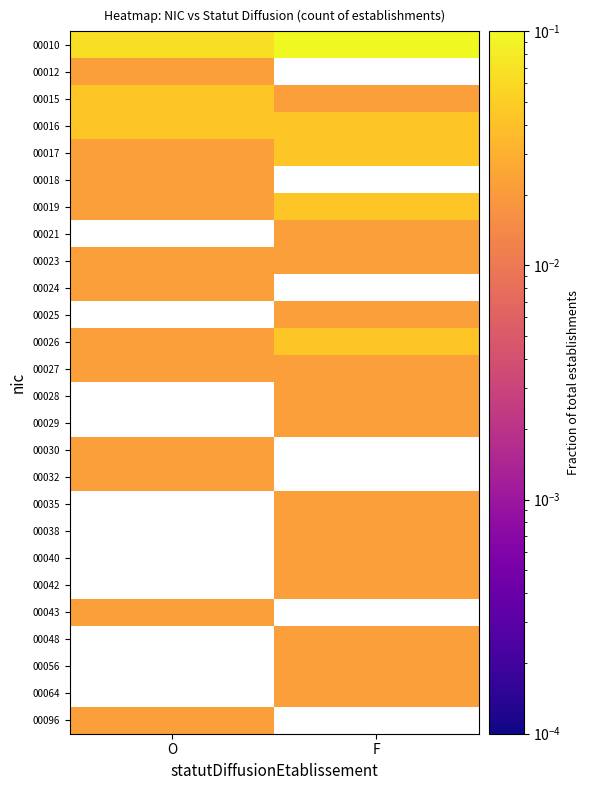

Rank the series by their average value, from lowest to highest.

00027, 00028, 00029, 00030, 00032, 00035, 00038, 00040, 00042, 00043, 00048, 00056, 00064, 00096, 00017, 00018, 00019, 00021, 00023, 00024, 00025, 00026, 00010, 00012, 00015, 00016